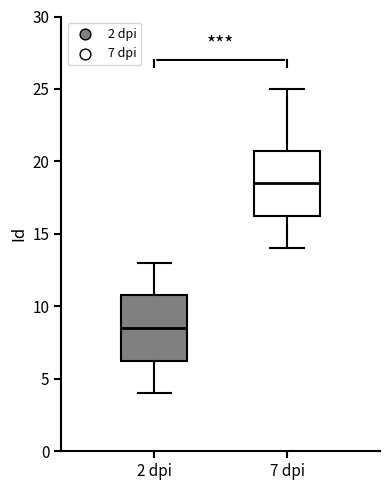

Reading left to right, transcribe this box plot: for each box, give where its median line is, the range the box spans, and where its two whiskers end, as read against the y-axis. The values are not printed on the chart, so give them approximately, as read against the axis.

2 dpi: median 8.5, box 6.5 to 11.0, whiskers 4.0 to 13.0
7 dpi: median 18.5, box 16.5 to 21.0, whiskers 14.0 to 25.0